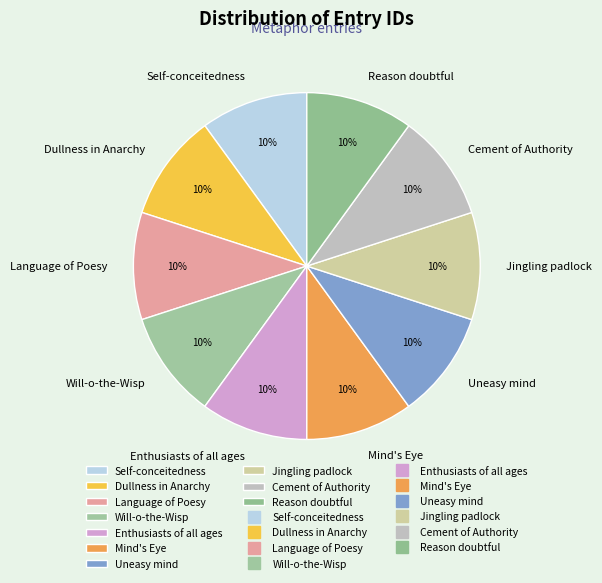

Does Reason doubtful represent more than half of the total?

No